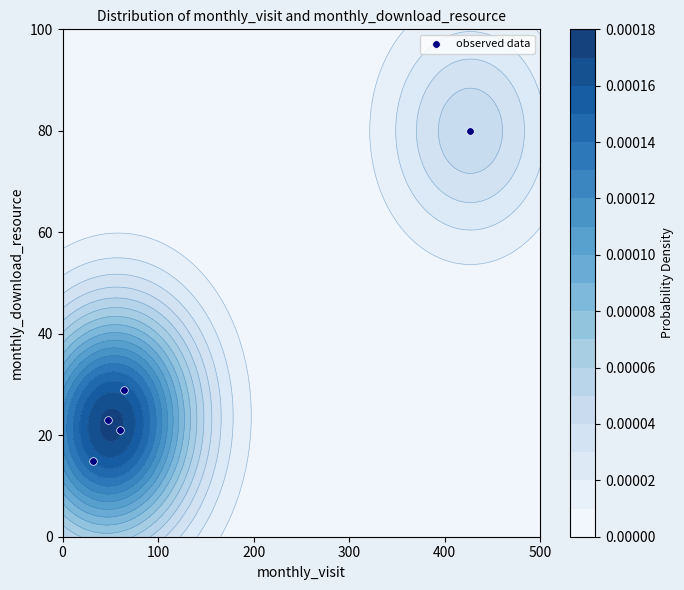

What is the smallest value displayed?

15